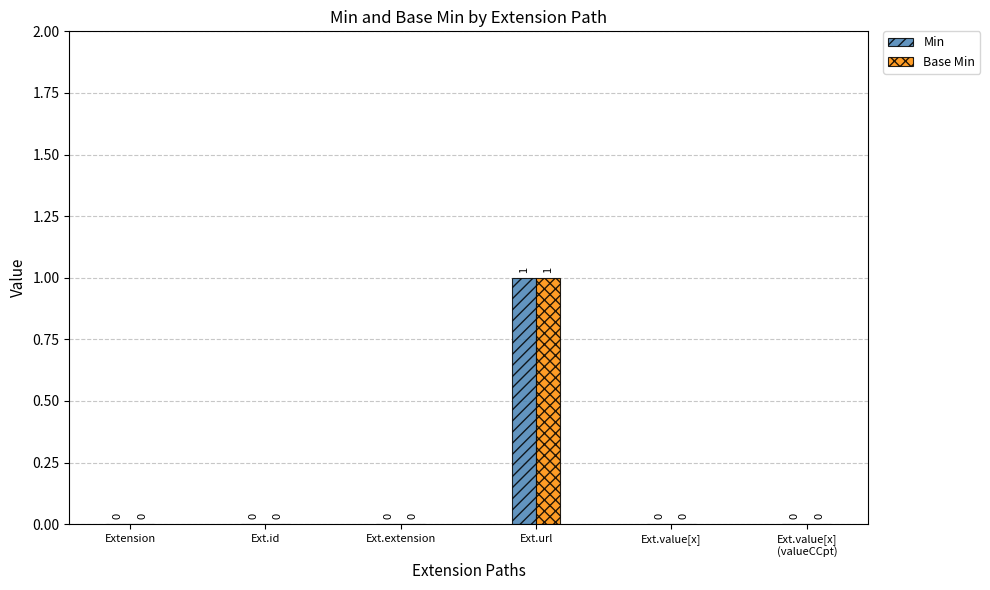

What is the difference between the Base Min values at Ext.url and Ext.value[x]
(valueCCpt)?

1